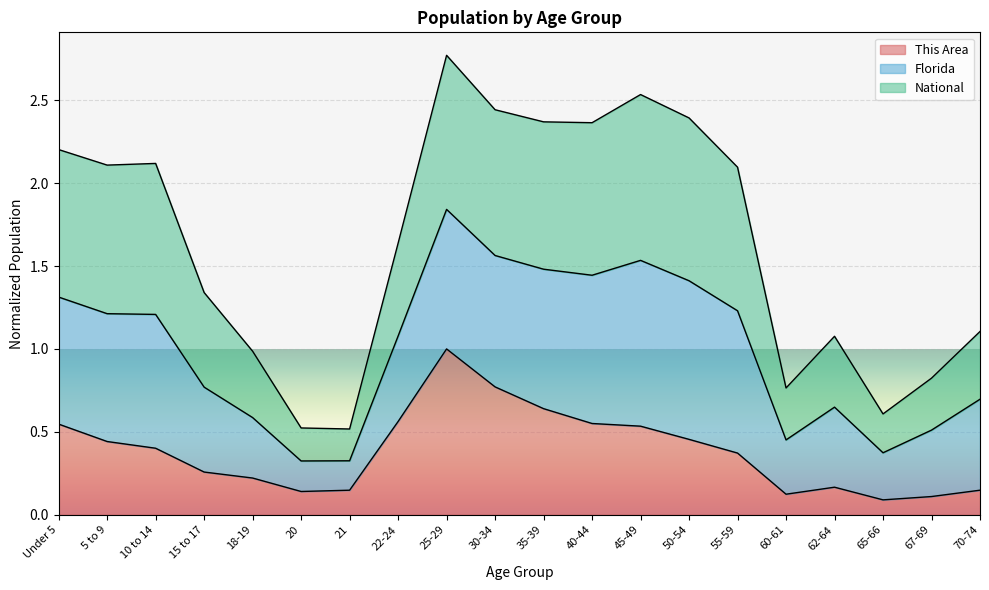

At which label is National closest to 1?

18-19